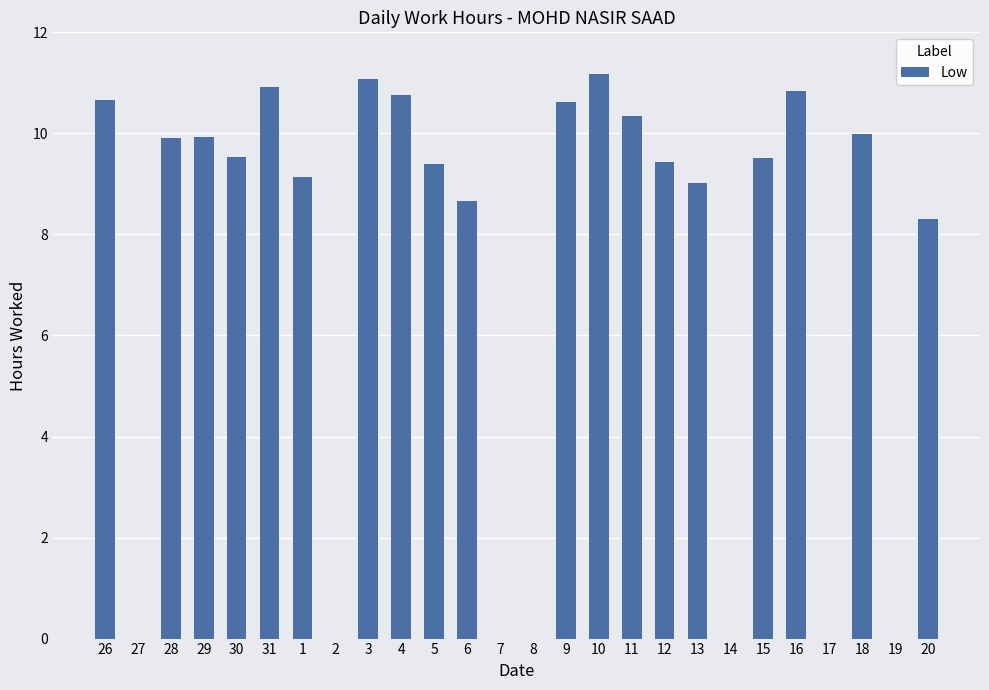

The value at 20 is 8.3. True or false?

True